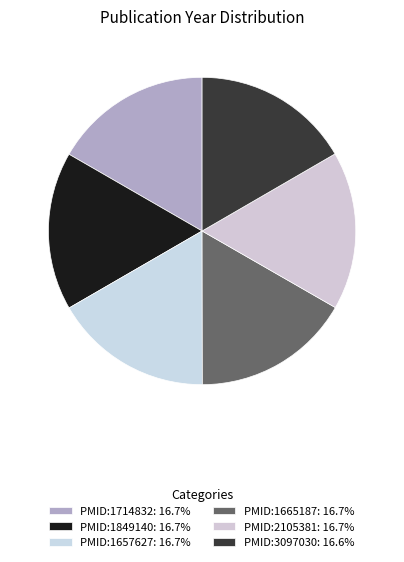

Combined, what portion of the pie is PMID:1714832 and PMID:1665187?

33.4%